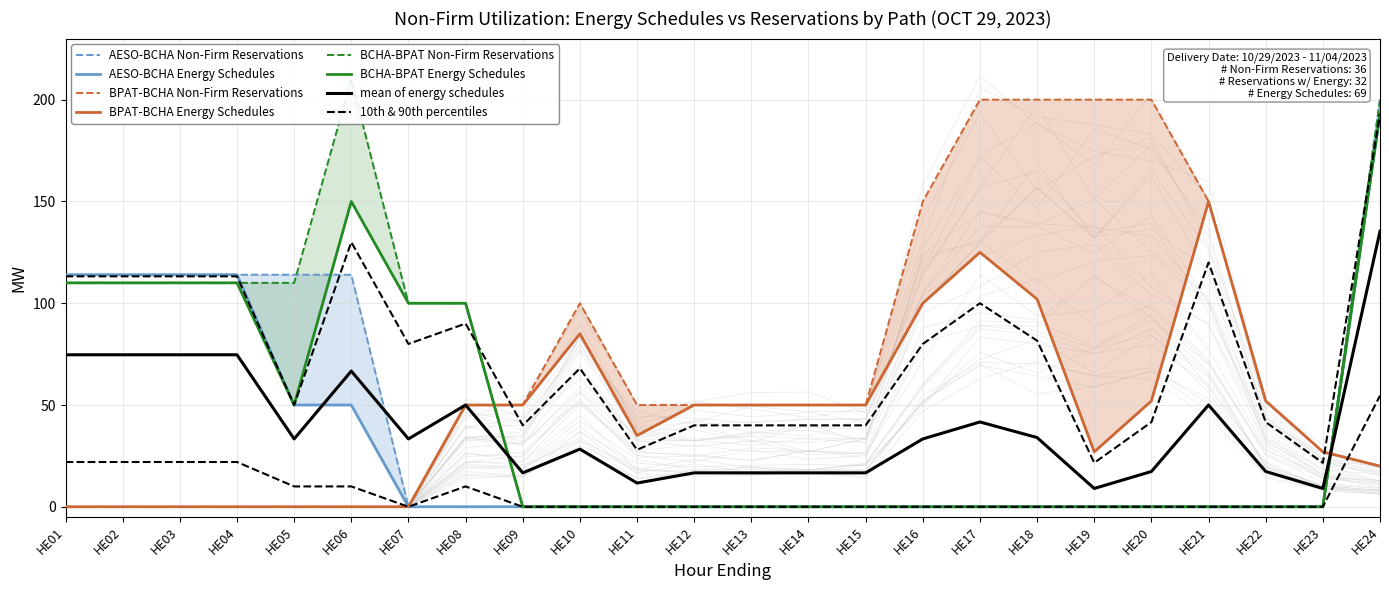

How many intersections are there between BPAT-BCHA Energy Schedules and BCHA-BPAT Non-Firm Reservations?

2